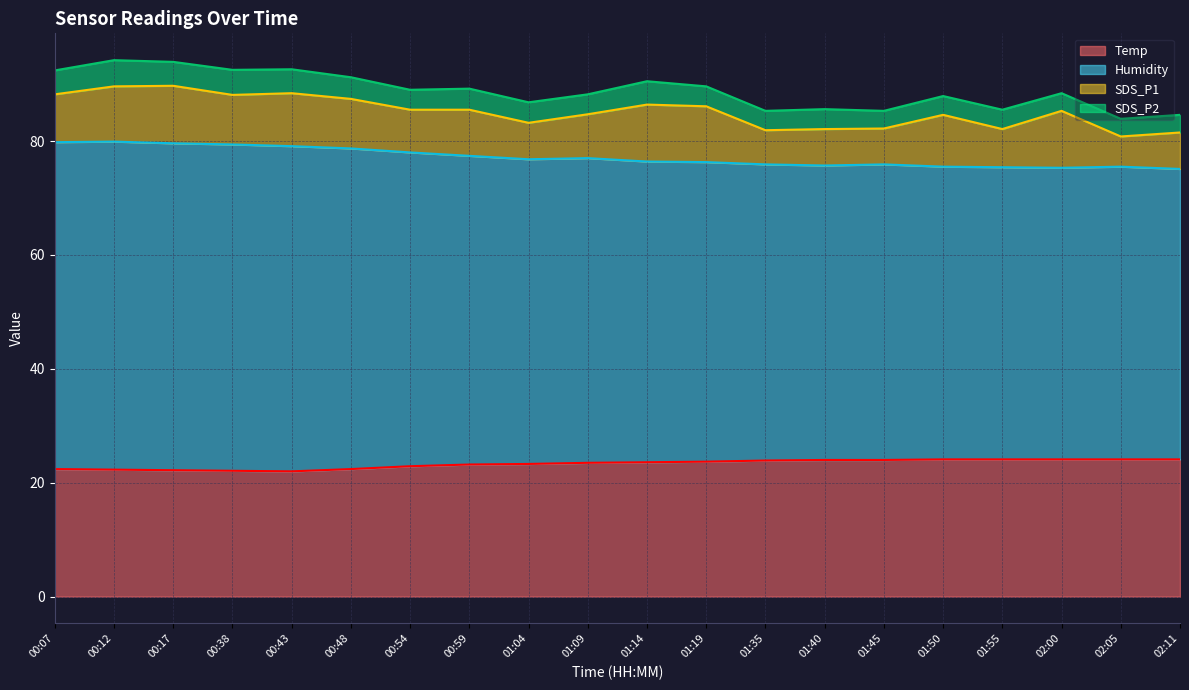

What position from the right is 00:48?

15